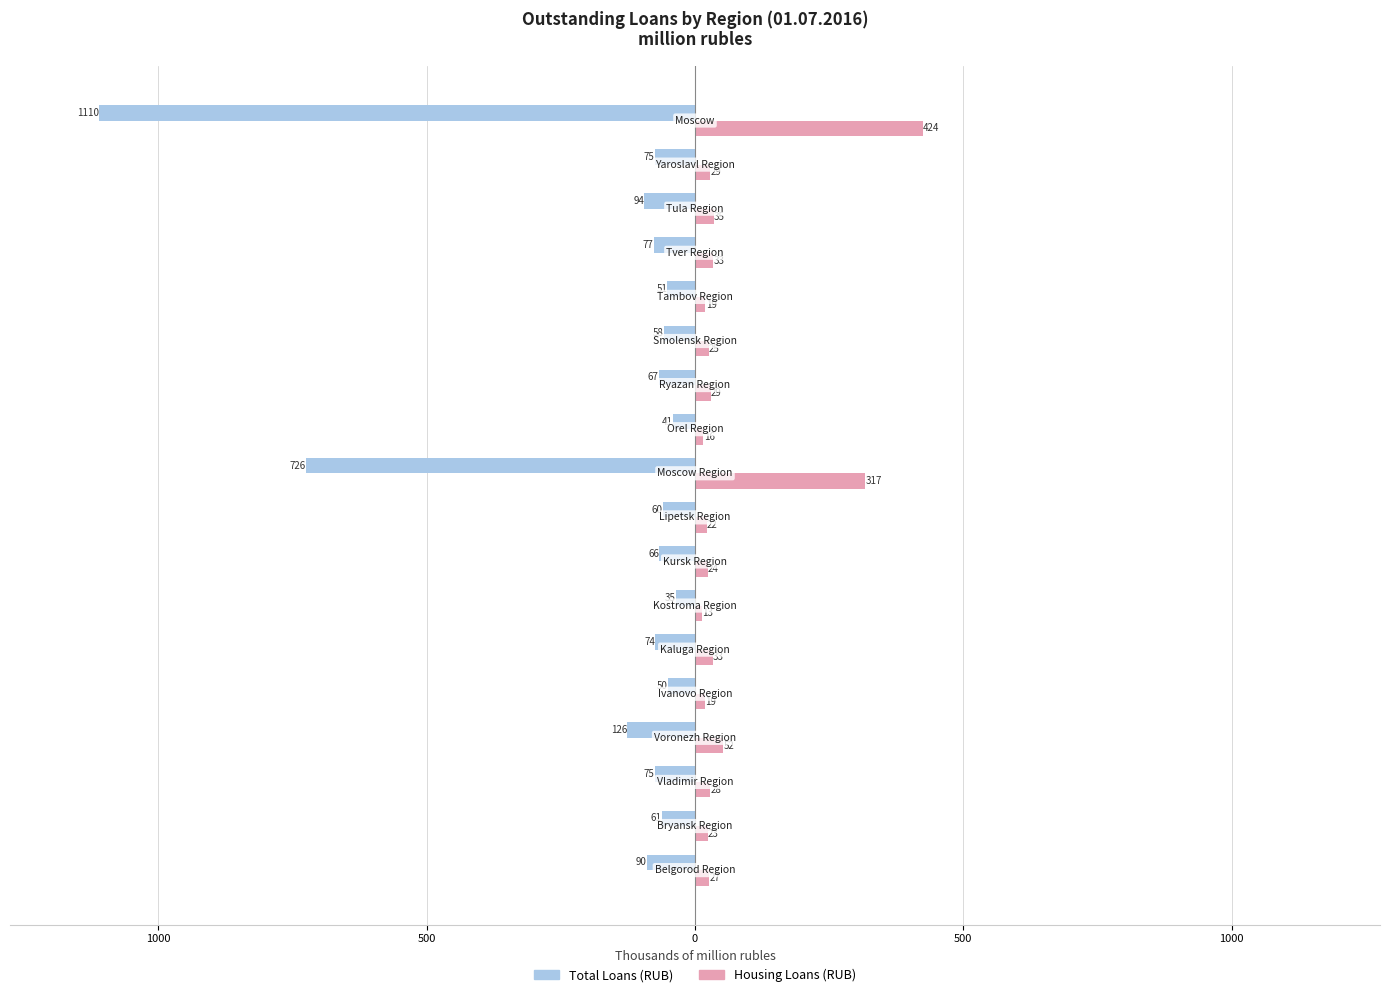

Which series has the widest spread of values?

Total Loans (RUB)